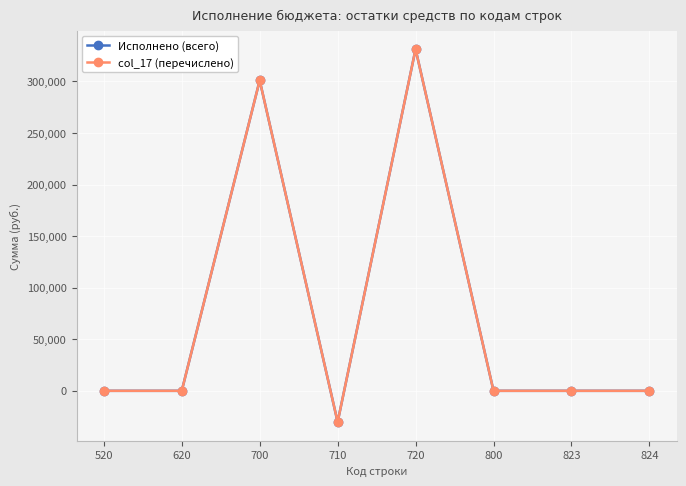

Is this an area chart (filled region under the line)?

No